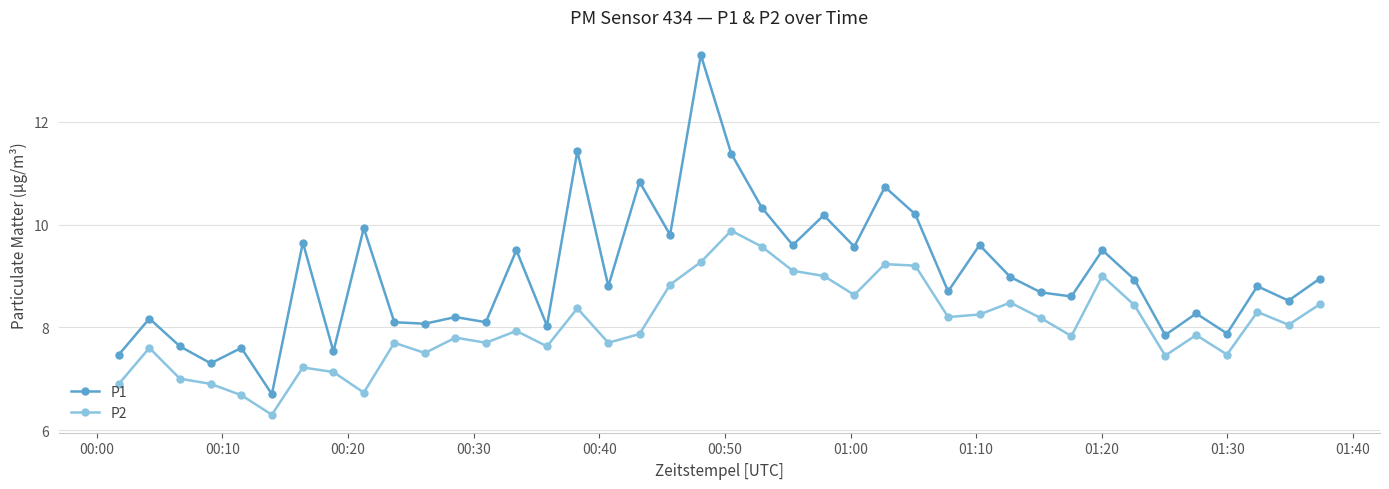

True or false: P2 and P1 intersect in this chart.

False